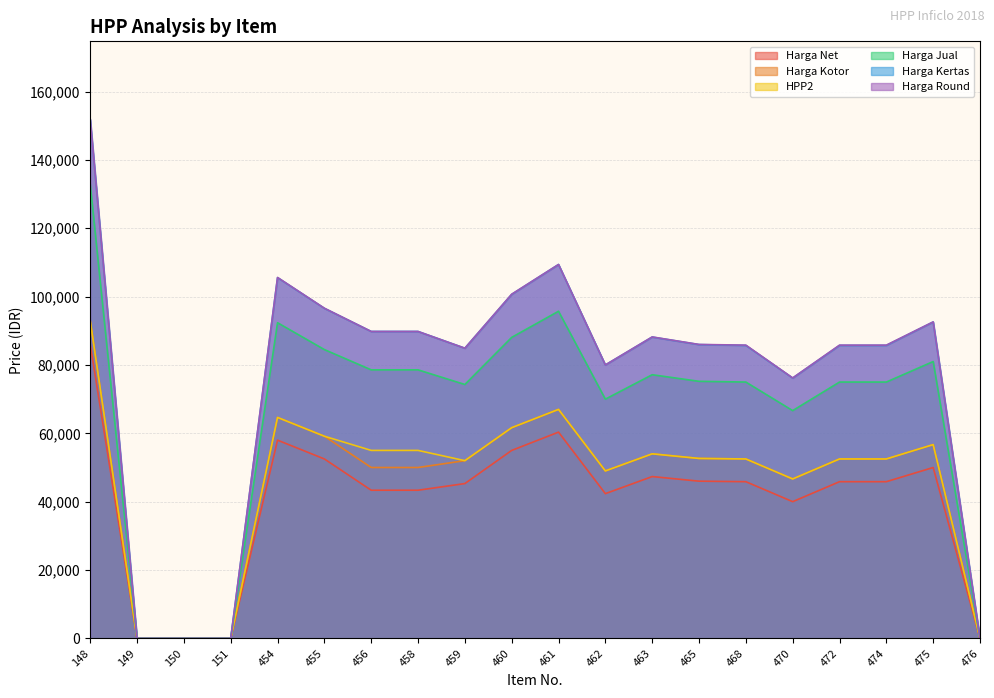

What is the sum of the HPP2 values at 456 and 460?

116650